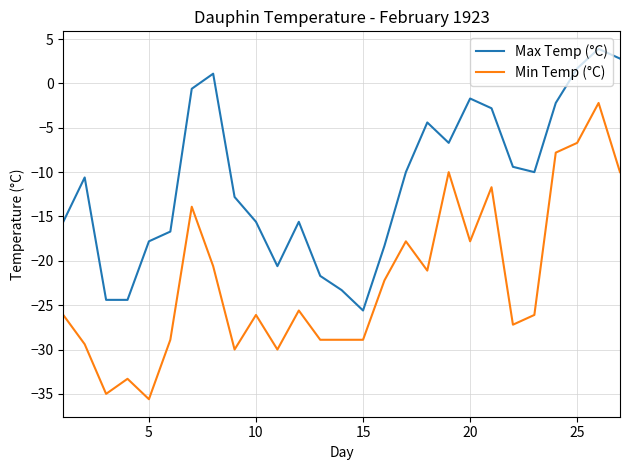

Rank the series by their average value, from highest to lowest.

Max Temp (°C), Min Temp (°C)